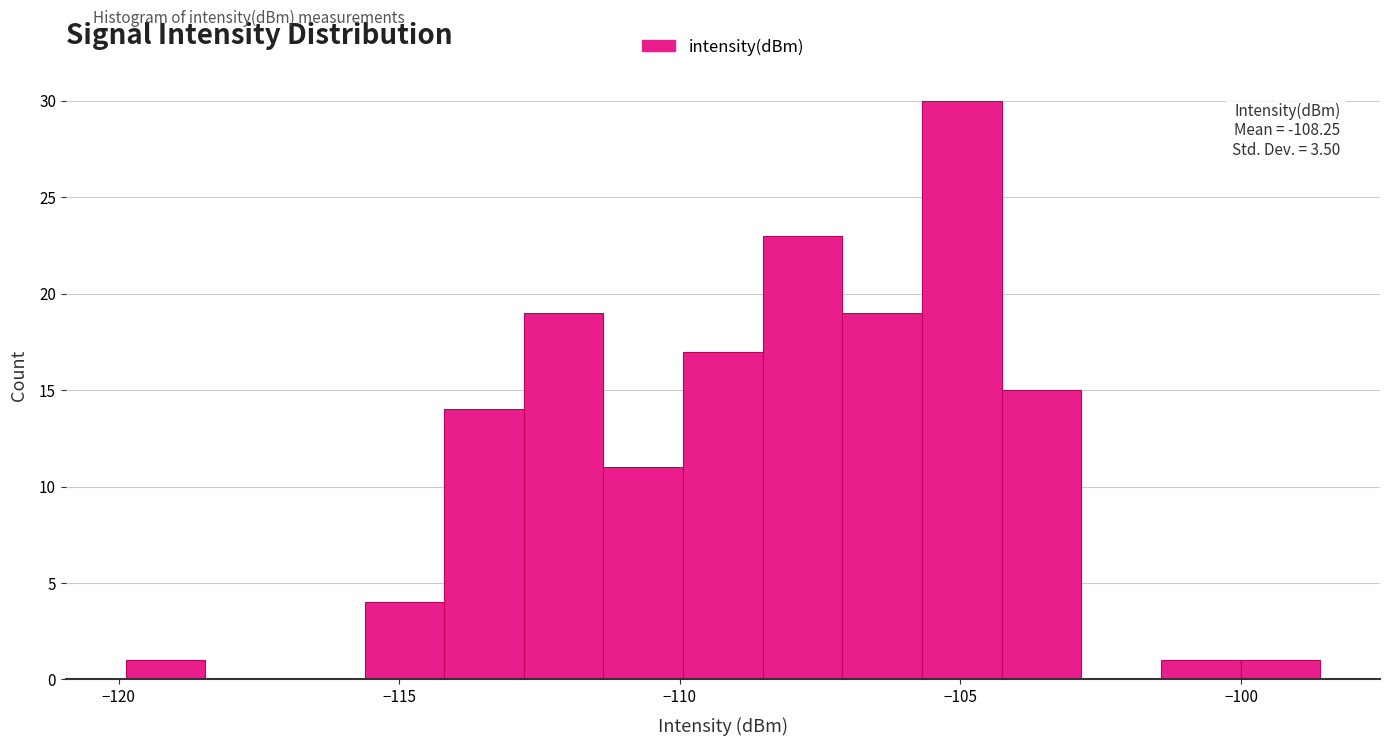

Around what value on the x-axis is the tallest bar? Give the approximate position of its centre, as read against the axis.

-105.0